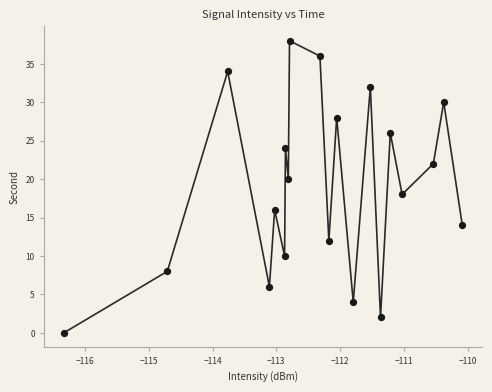

What is the range of Y values (max minus min)?

38